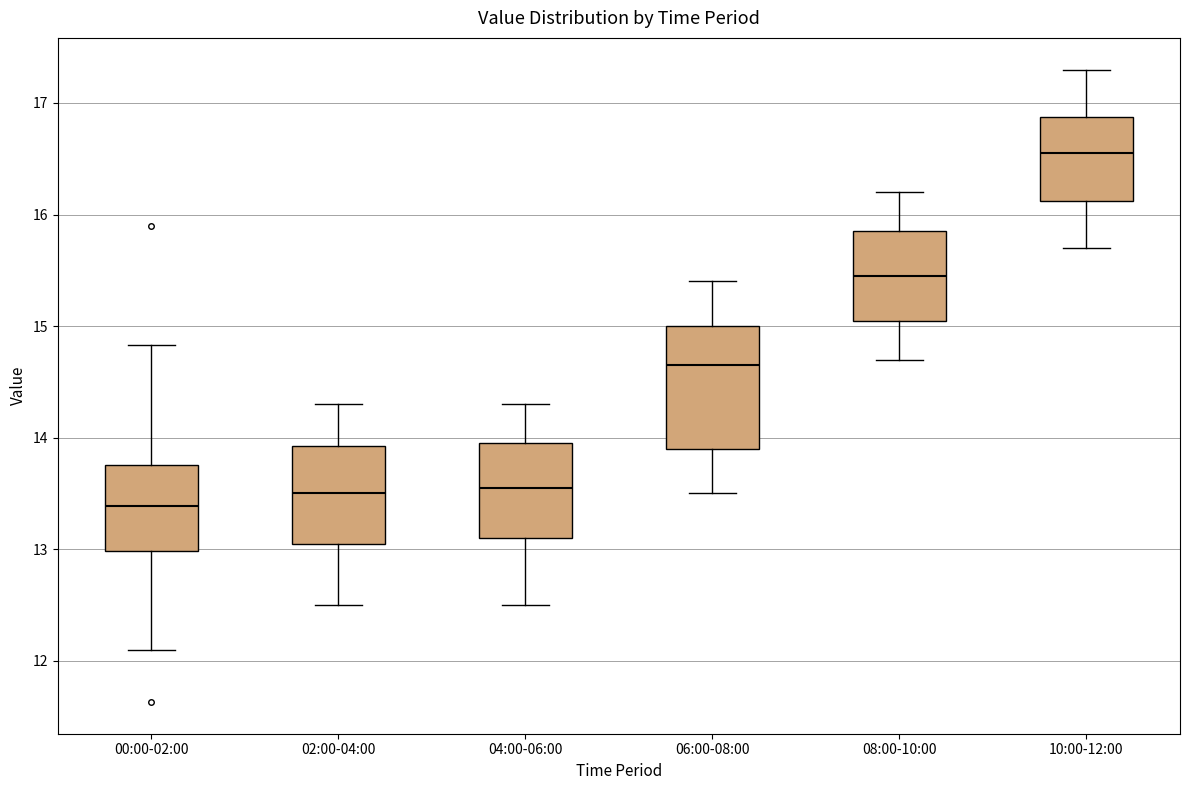

Which box's median line is the highest?

10:00-12:00